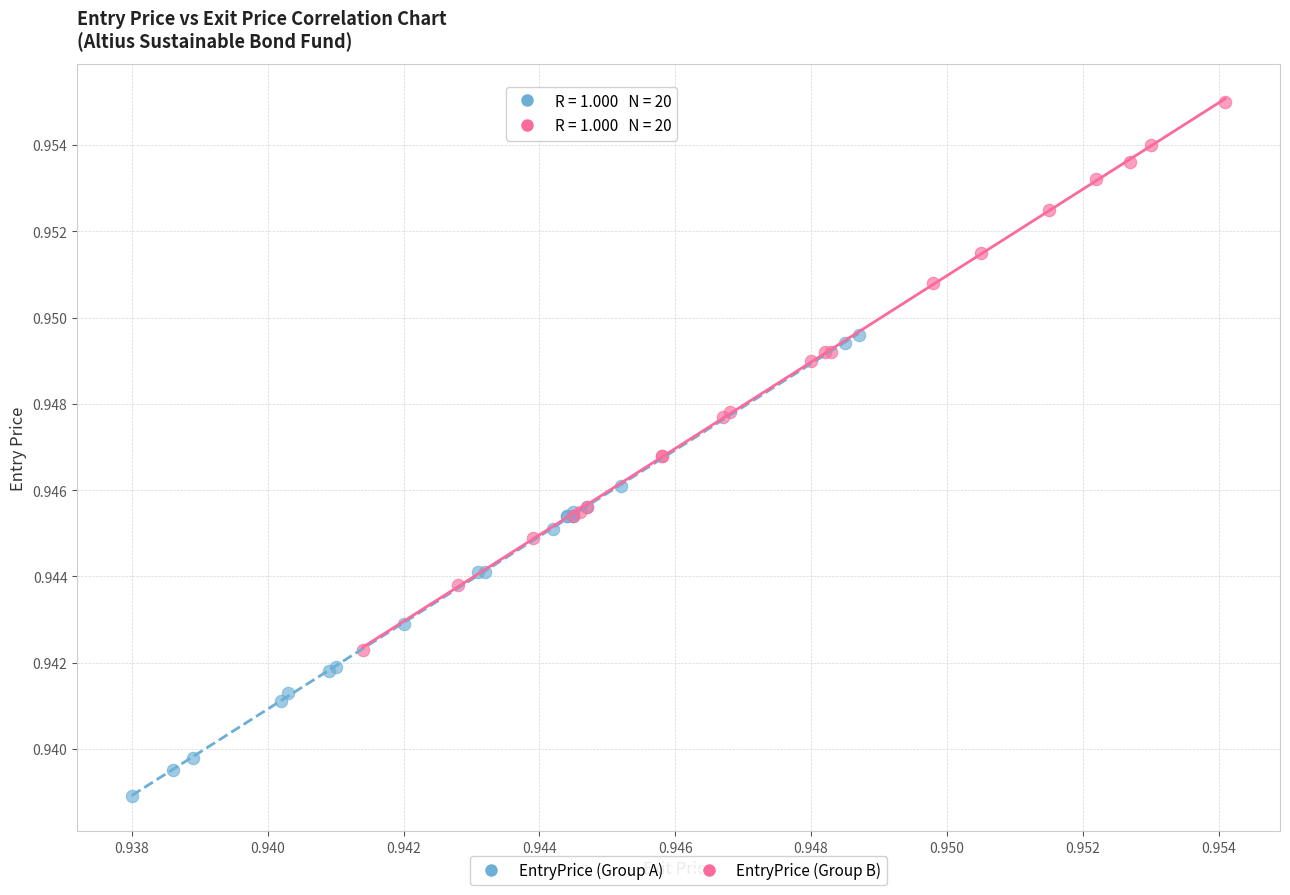

Which series has the widest spread of Y values?

EntryPrice (Group B)